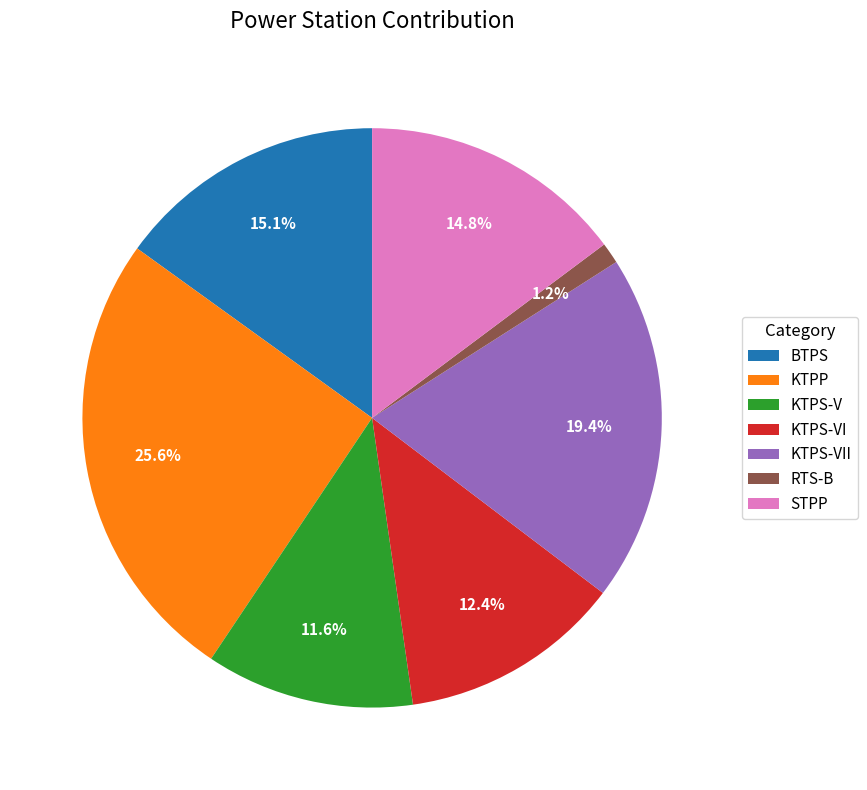

Approximately how many times larger is the value at BTPS compared to KTPS-VI?

1.2